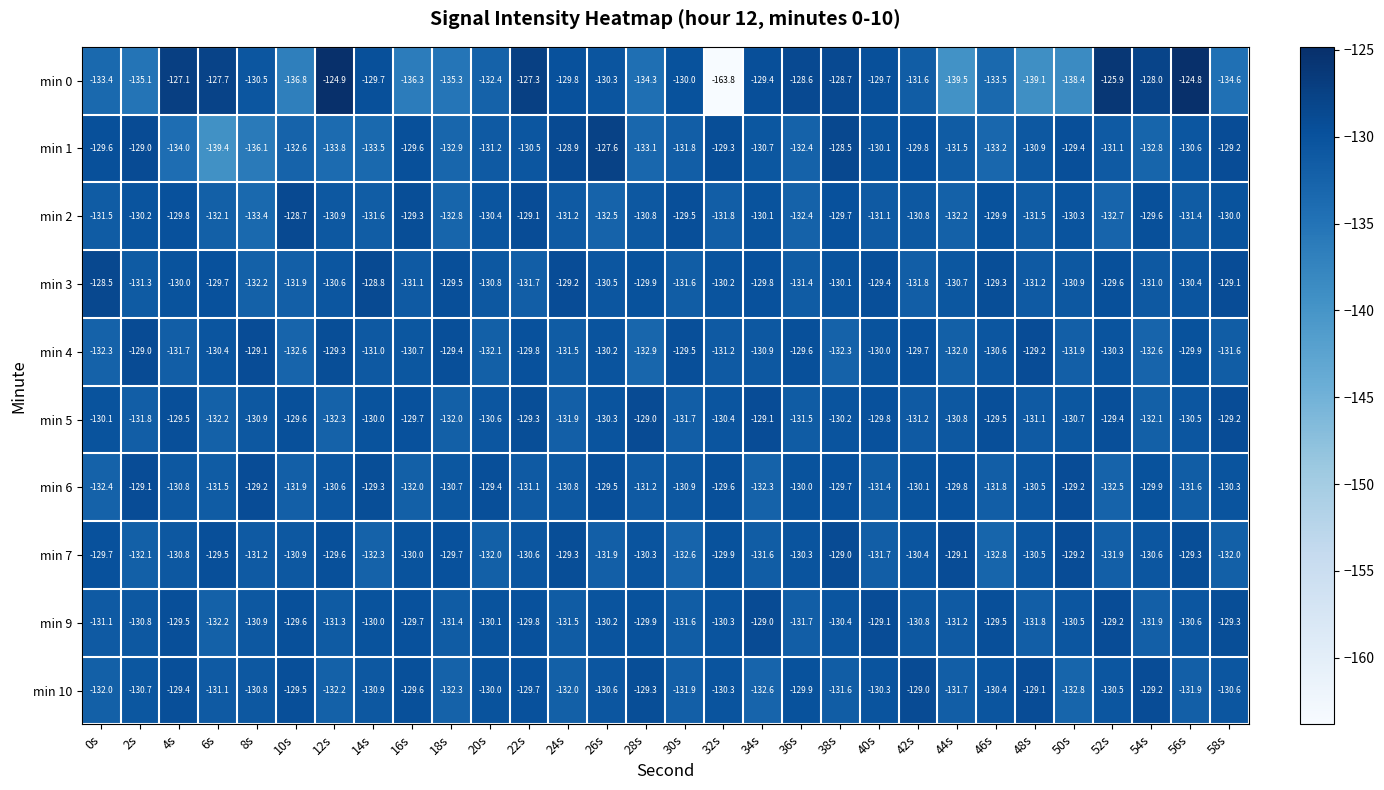

Which series has the largest total across all categories?

min 3